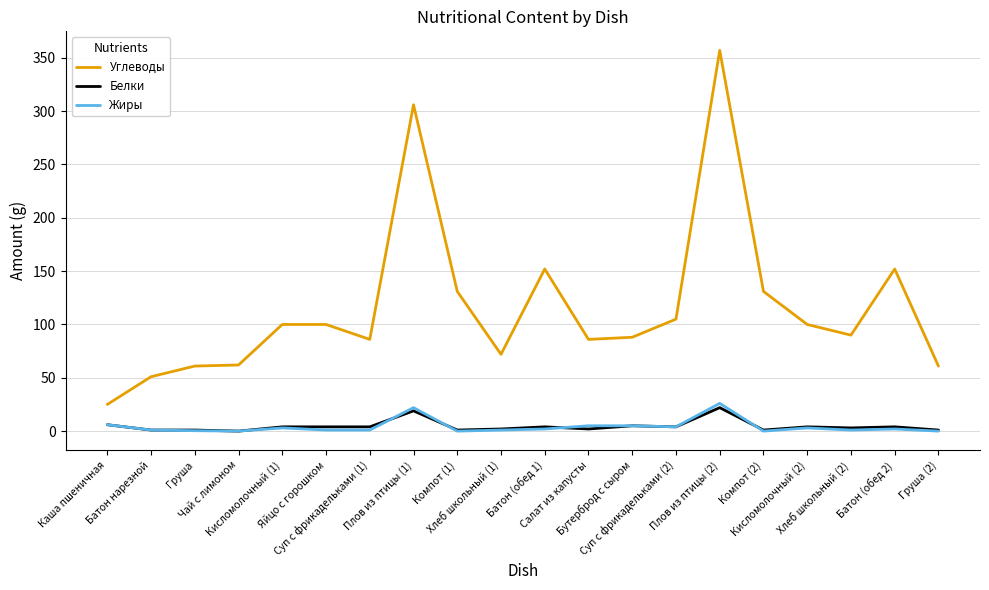

What is the difference between the maximum and minimum values in the Жиры series?

26.0